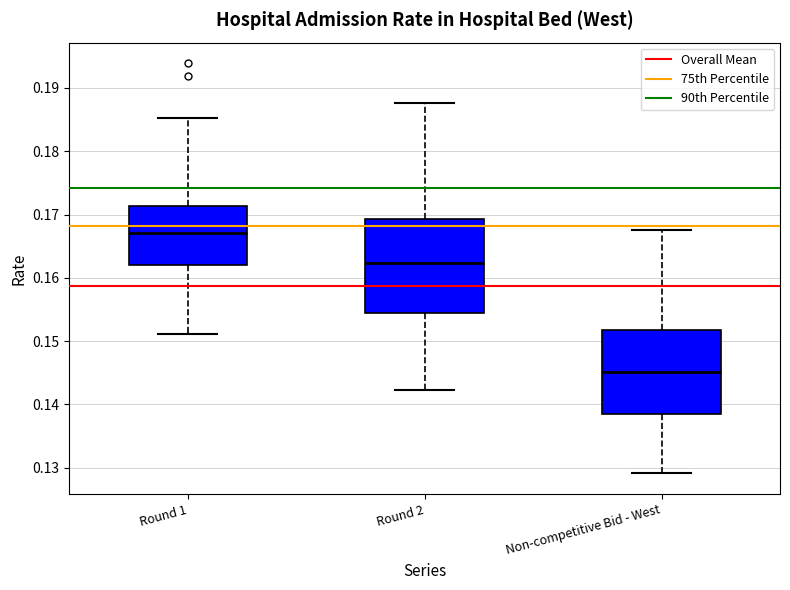

Reading left to right, transcribe this box plot: for each box, give where its median line is, the range the box spans, and where its two whiskers end, as read against the y-axis. The values are not printed on the chart, so give them approximately, as read against the axis.

Round 1: median 0.167, box 0.162 to 0.171, whiskers 0.151 to 0.185
Round 2: median 0.162, box 0.154 to 0.169, whiskers 0.142 to 0.188
Non-competitive Bid - West: median 0.145, box 0.138 to 0.152, whiskers 0.129 to 0.168